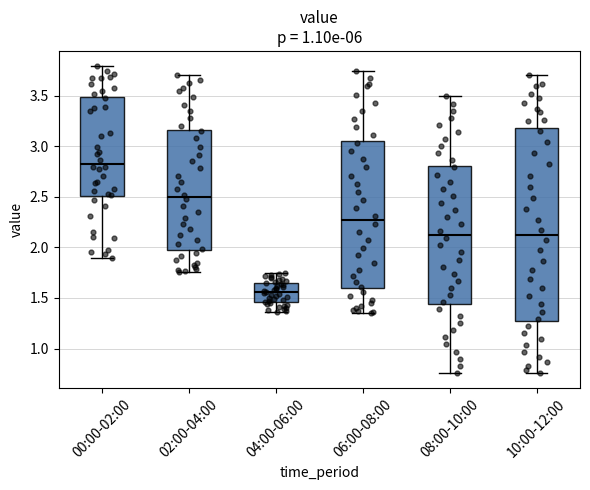

Where is the lower edge of the box for 08:00-10:00 on the y-axis? The values are not printed on the chart, so give them approximately, as read against the axis.

1.45